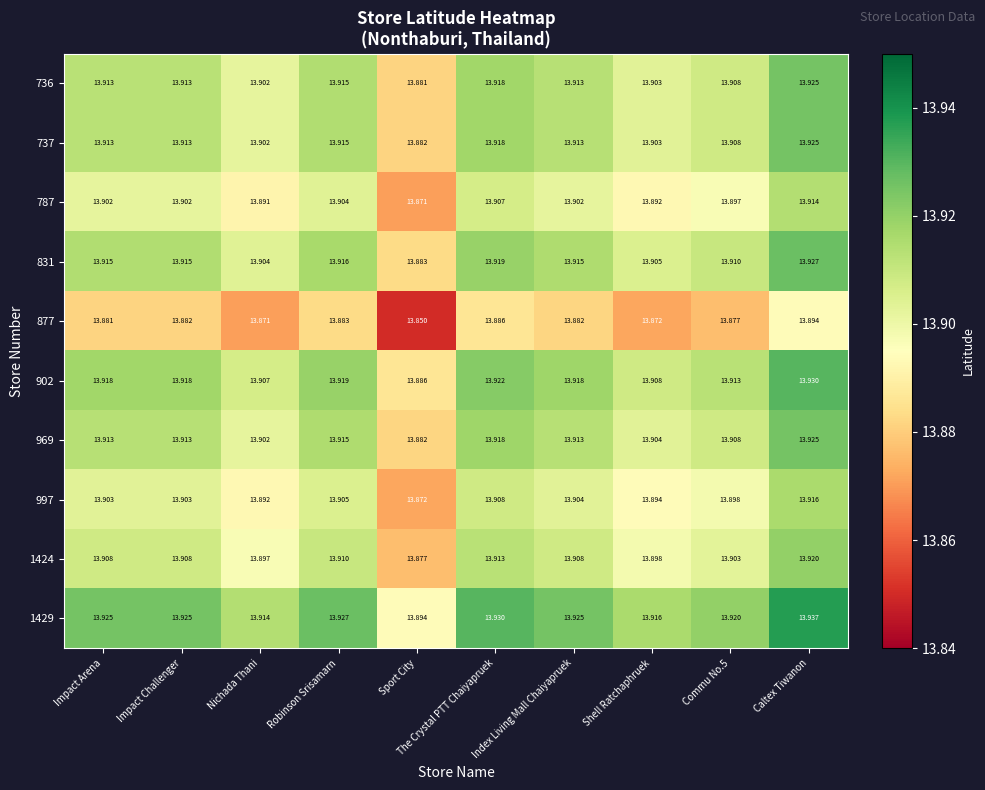

At which label is 1424 closest to 13?

Sport City